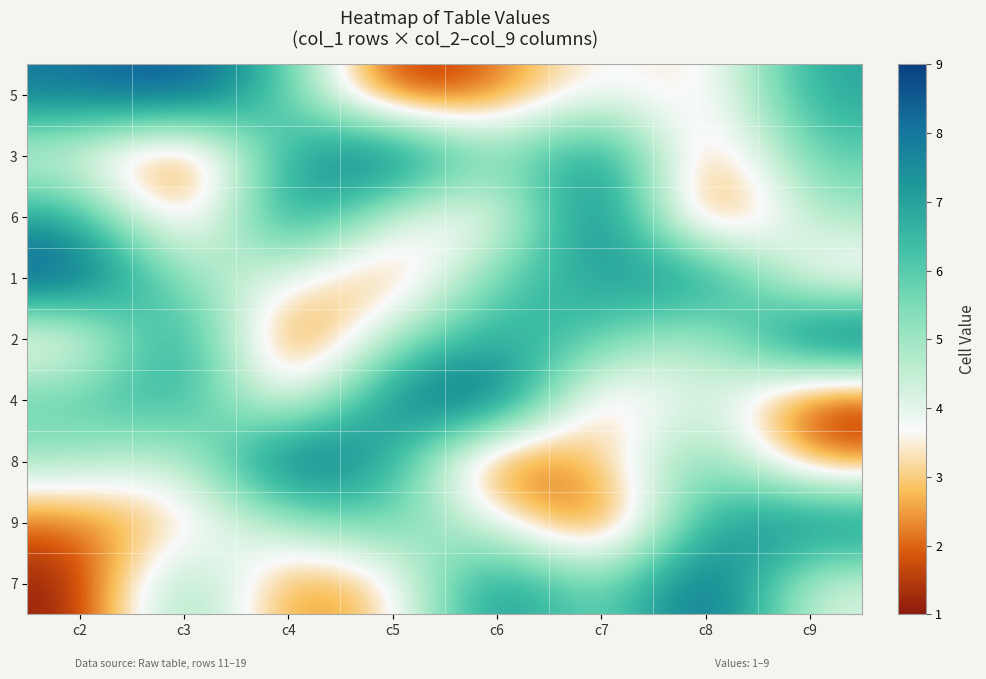

Between c2 and c3, which is larger?

c3